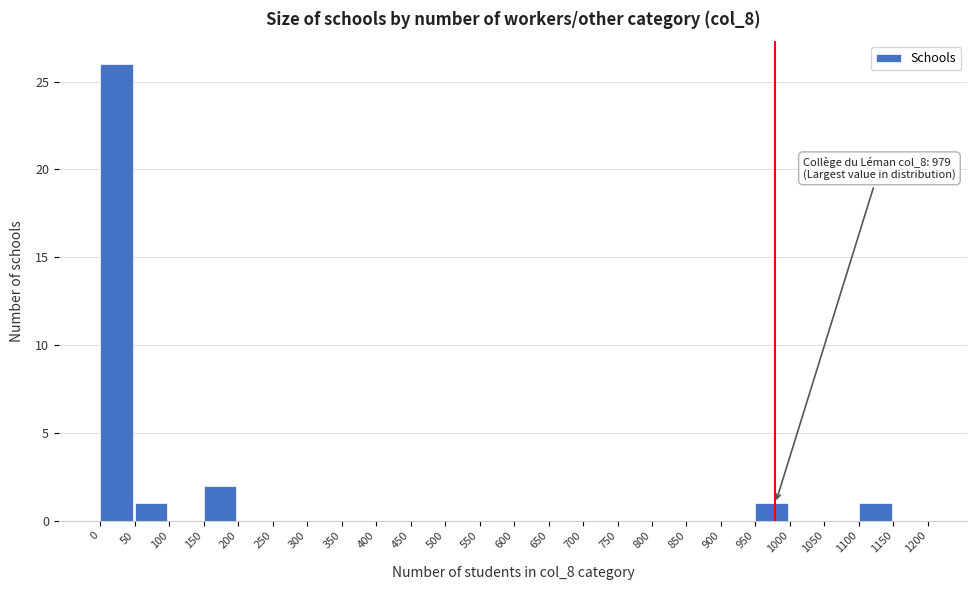

Over which range of the x-axis is the bar tallest?

0 to 50